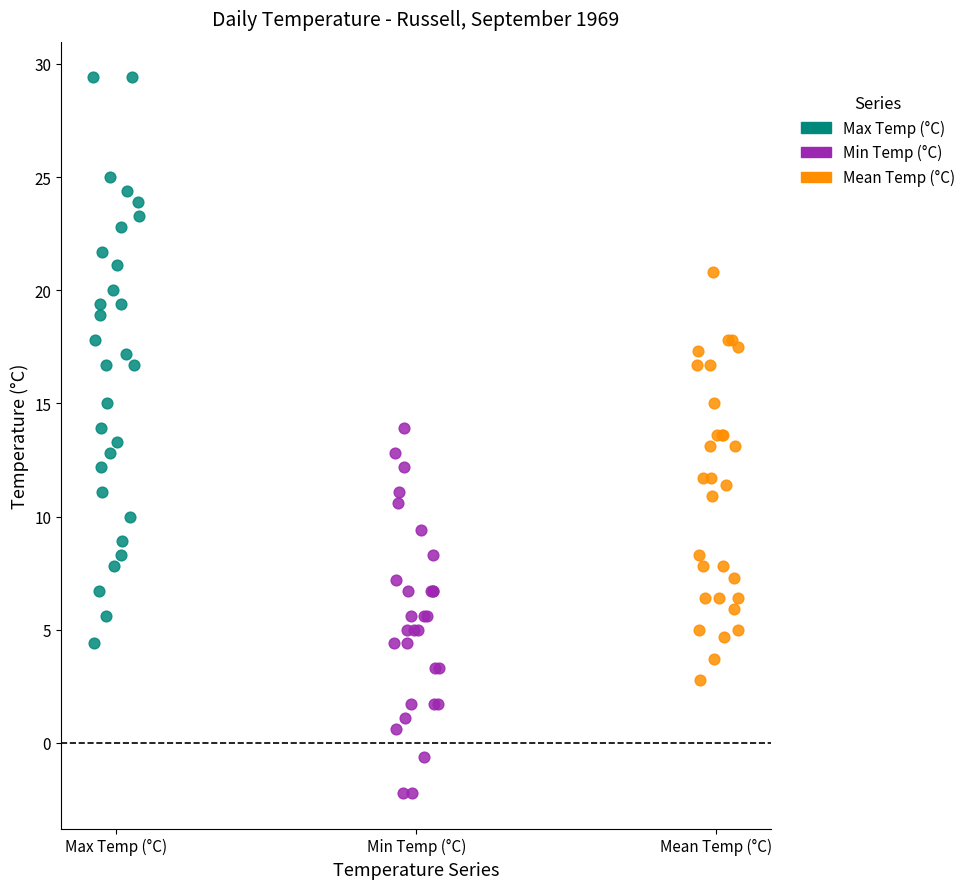

Which series contains the highest Y value?

Max Temp (°C)